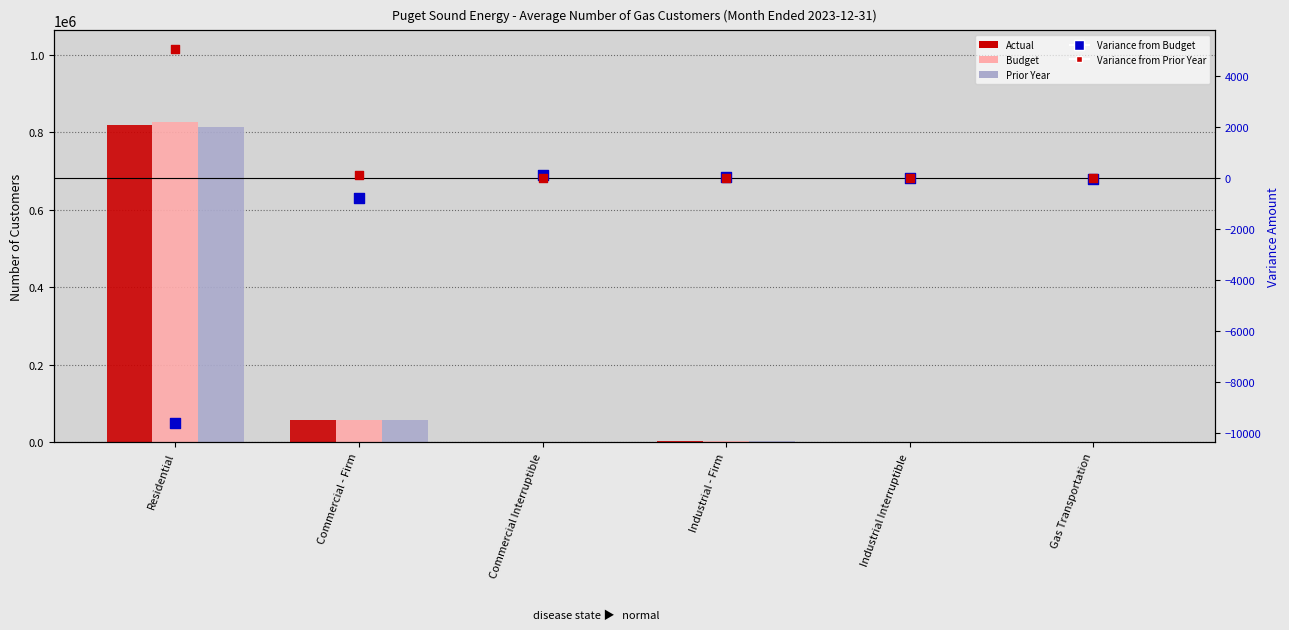

Which series has the largest total across all categories?

Budget